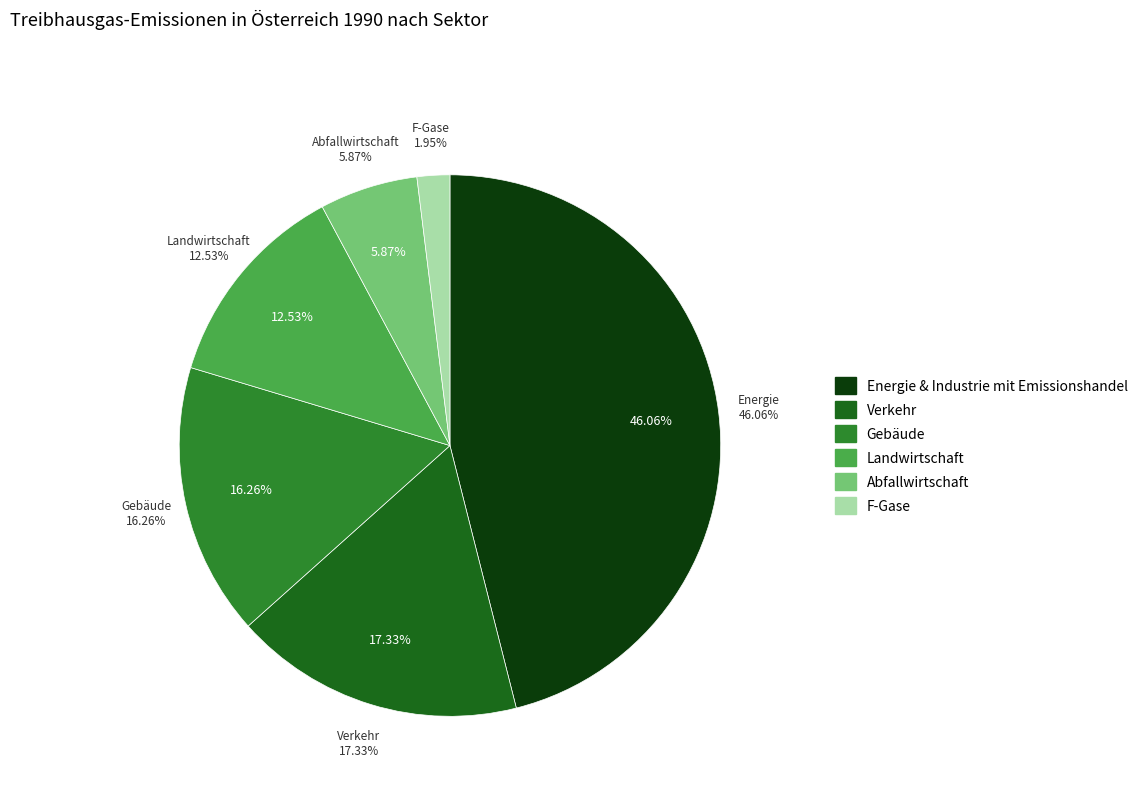

How many slices are in this pie chart?

6